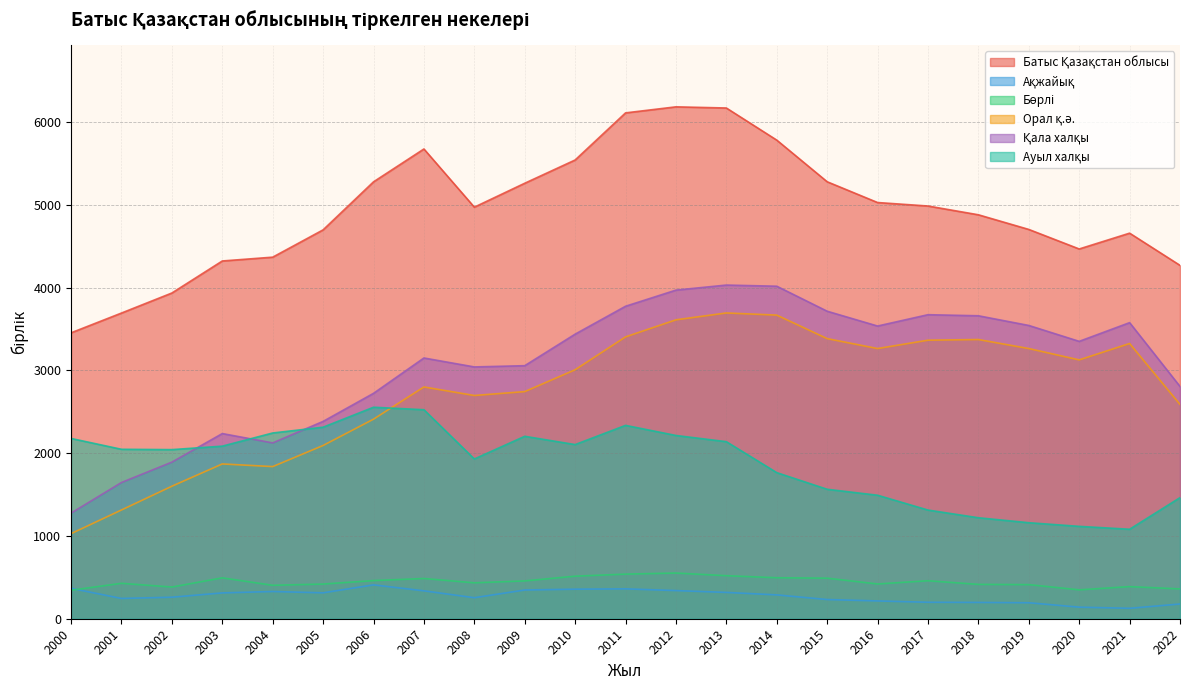

Reading left to right, extract all data points from this chart.

Батыс Қазақстан облысы: 3454	3693	3935	4322	4368	4698	5278	5675	4972	5261	5542	6111	6184	6170	5782	5279	5028	4986	4880	4703	4467	4658	4269
Ақжайық: 367	245	260	312	329	313	409	337	254	347	357	361	340	318	288	232	215	199	197	193	140	126	178
Бөрлі: 344	428	383	494	404	419	461	486	434	457	514	539	552	520	495	490	420	459	415	412	349	388	360
Орал қ.ә.: 1028	1314	1601	1870	1838	2093	2411	2800	2697	2744	3008	3405	3611	3694	3668	3384	3264	3365	3373	3264	3127	3325	2589
Қала халқы: 1276	1646	1892	2237	2124	2384	2723	3150	3042	3057	3438	3775	3970	4031	4017	3715	3536	3673	3660	3543	3351	3577	2806
Ауыл халқы: 2178	2047	2043	2085	2244	2314	2555	2525	1930	2204	2104	2336	2214	2139	1765	1564	1492	1313	1220	1160	1116	1081	1463